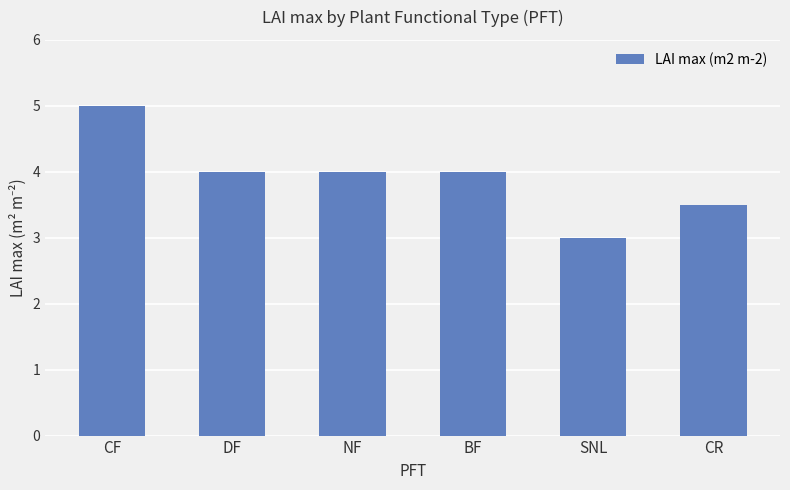

What is the approximate value at SNL?

3.0